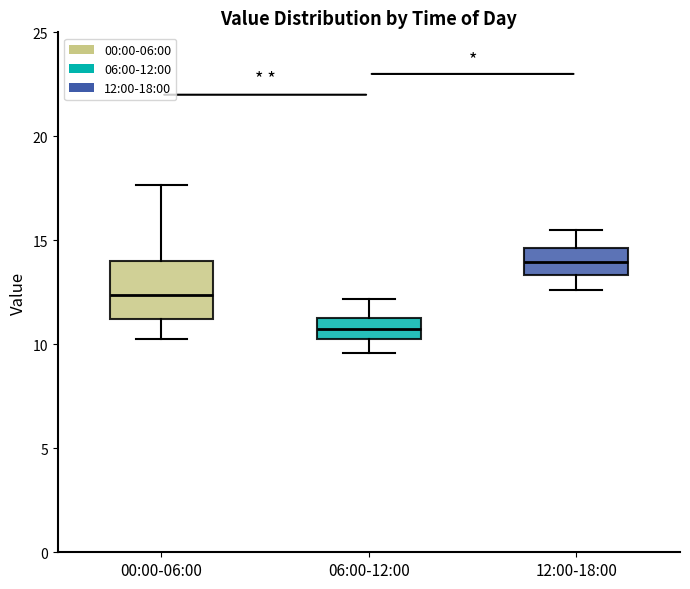

Where is the lower edge of the box for 06:00-12:00 on the y-axis? The values are not printed on the chart, so give them approximately, as read against the axis.

10.0